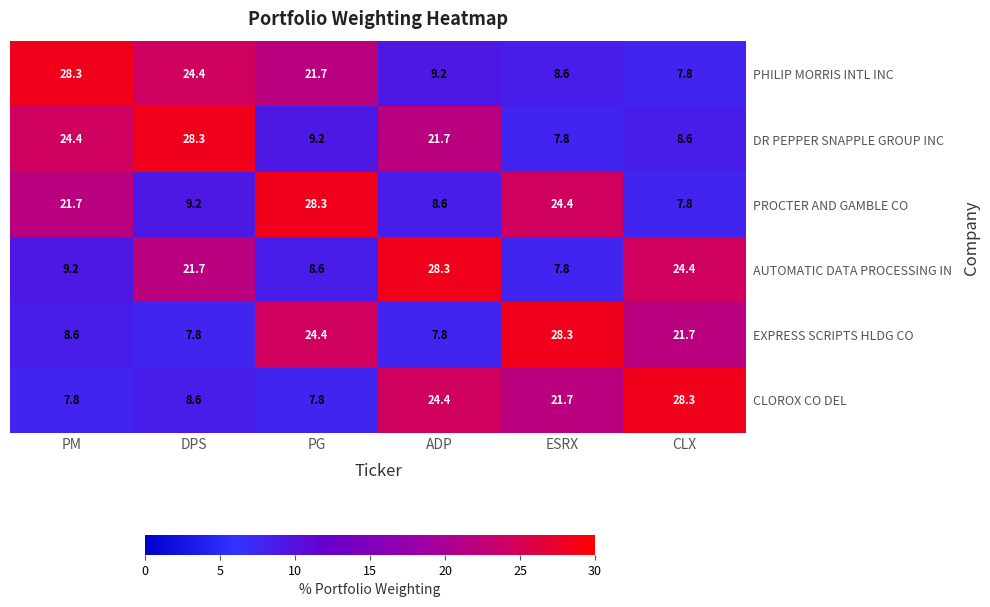

What is the difference between the maximum and second lowest values in the PROCTER AND GAMBLE CO series?

19.7